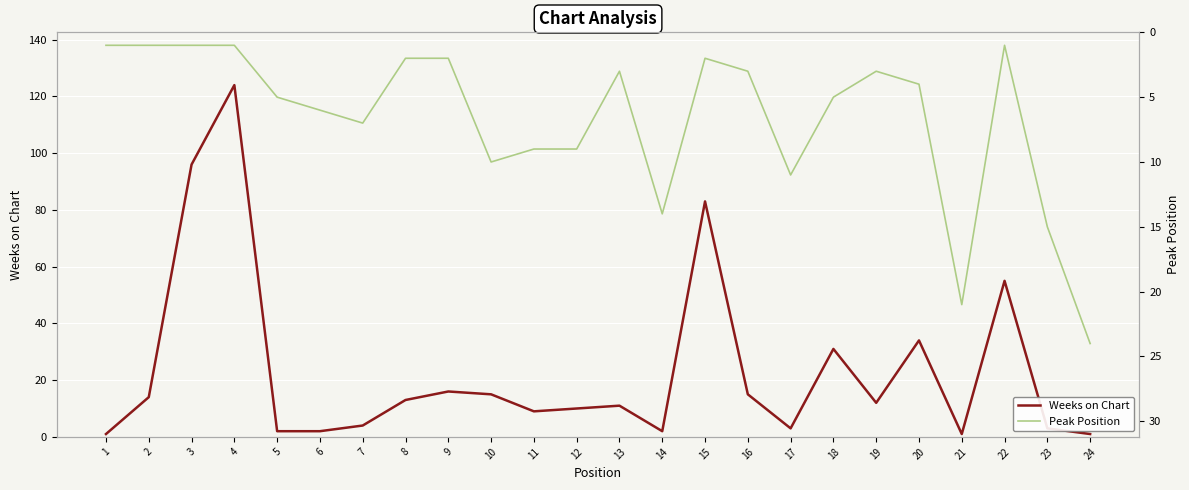

What is the value of the Peak Position point at the 1st from the left?

1